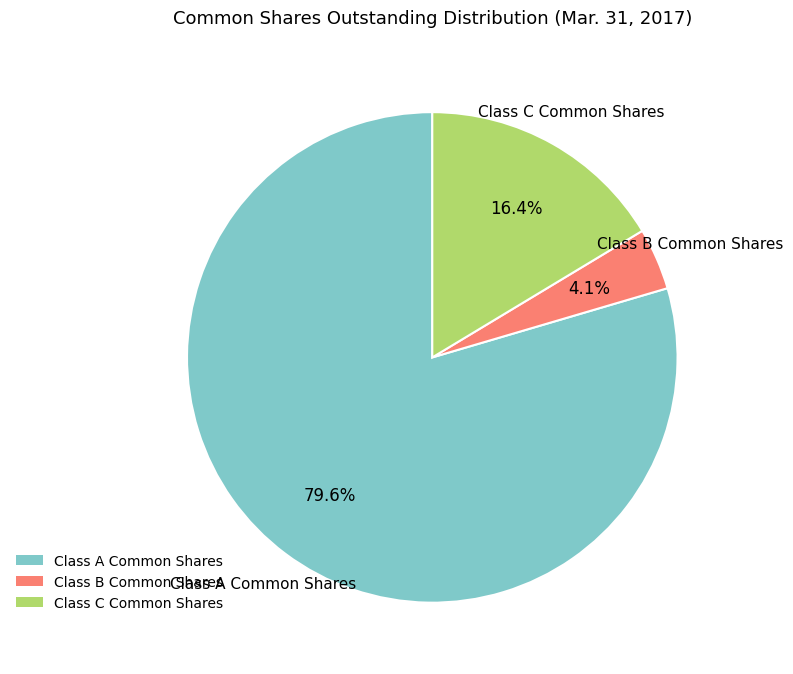

Approximately how many times larger is the value at Class A Common Shares compared to Class C Common Shares?

4.9